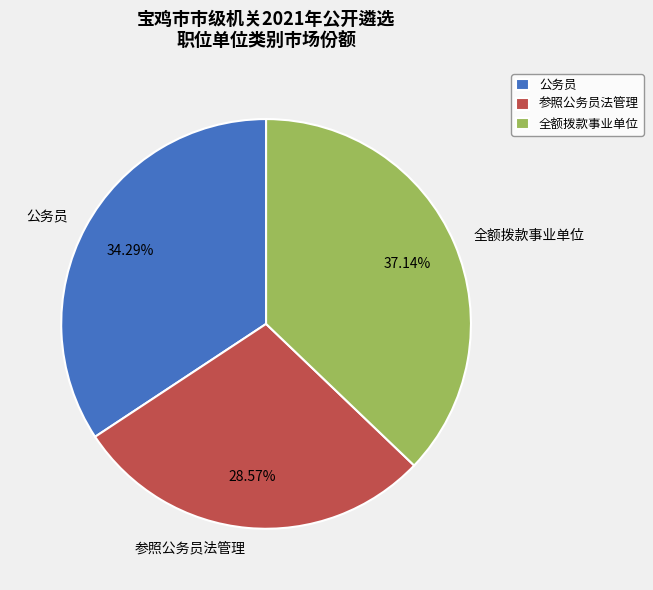

Does any single category account for the majority?

No